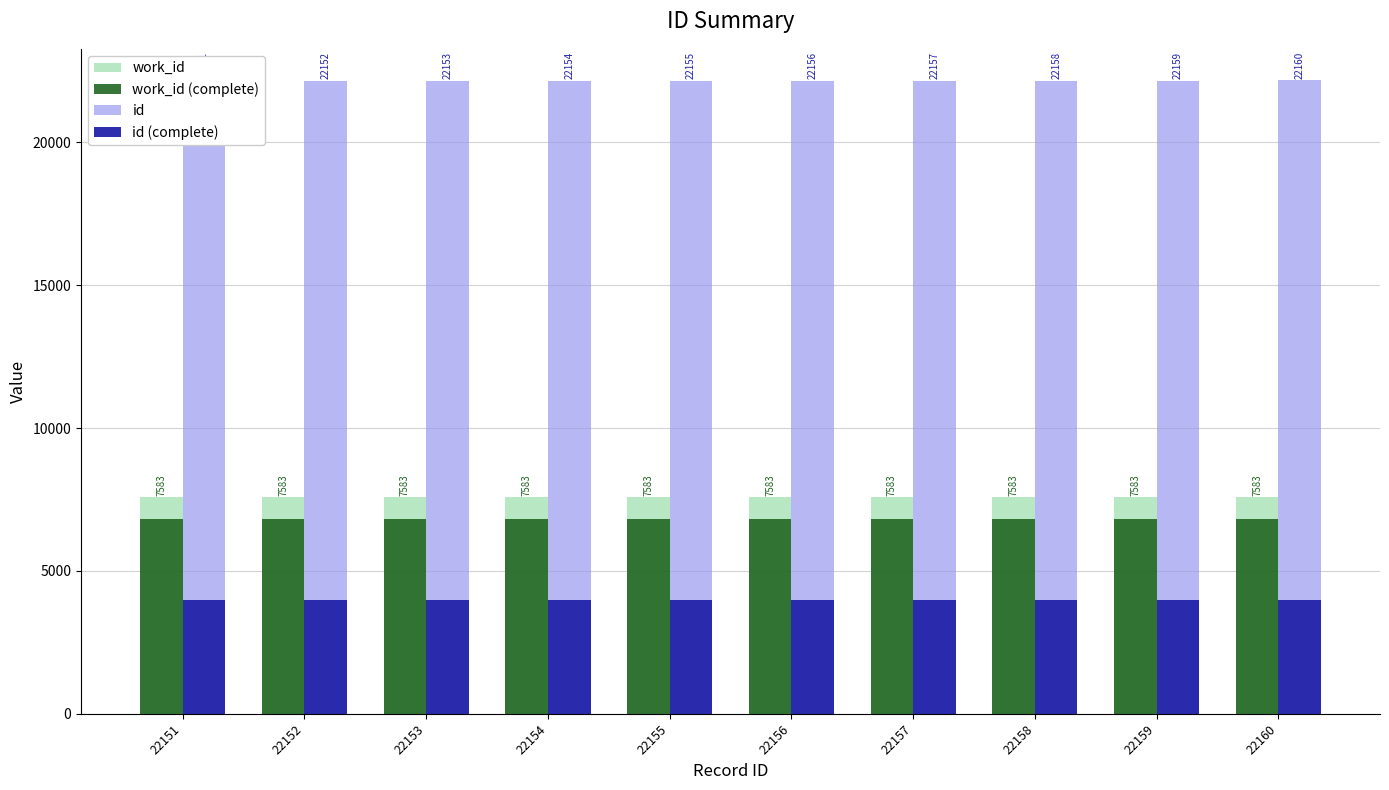

Rank the series at 22155 from highest to lowest value.

id, work_id, work_id (complete), id (complete)